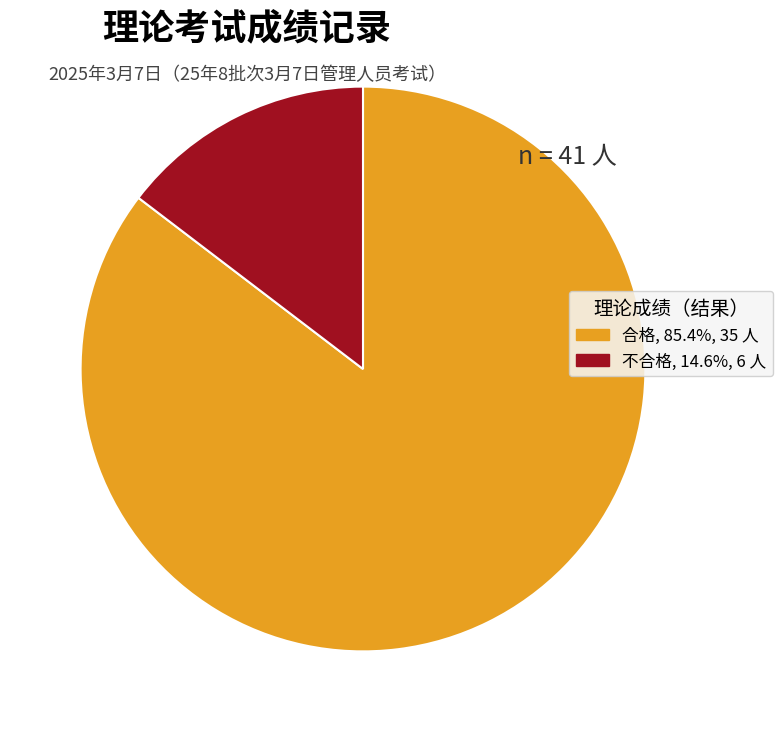

Is the sum of 不合格 and 合格 greater than half?

Yes